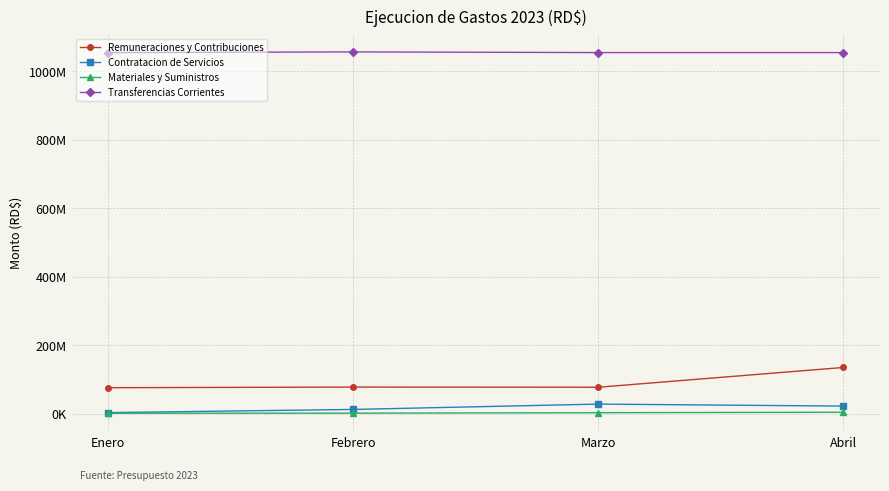

What is the smallest value displayed?

1496483.0